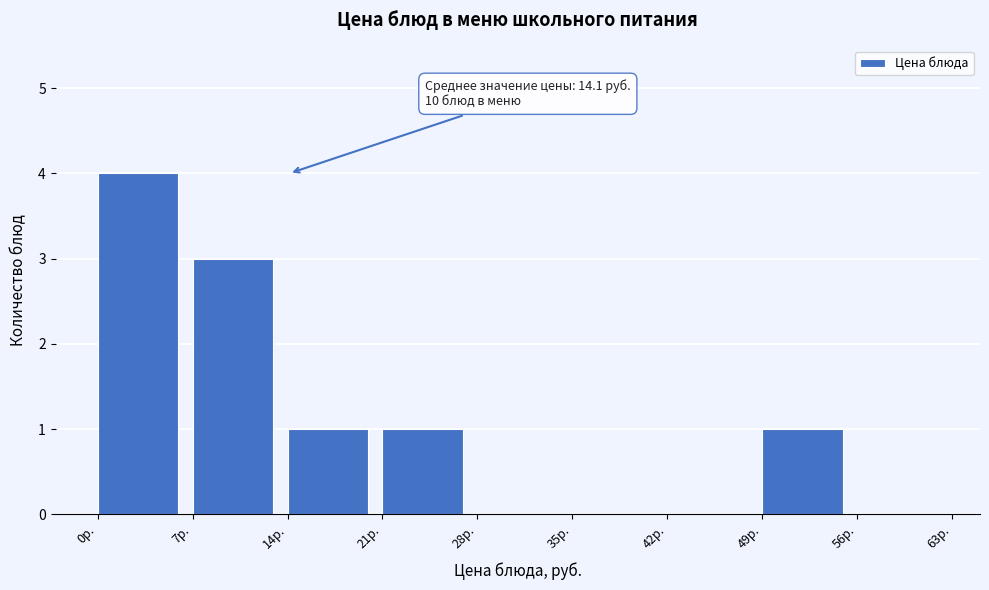

Which range on the x-axis has the tallest bar?

0 to 7